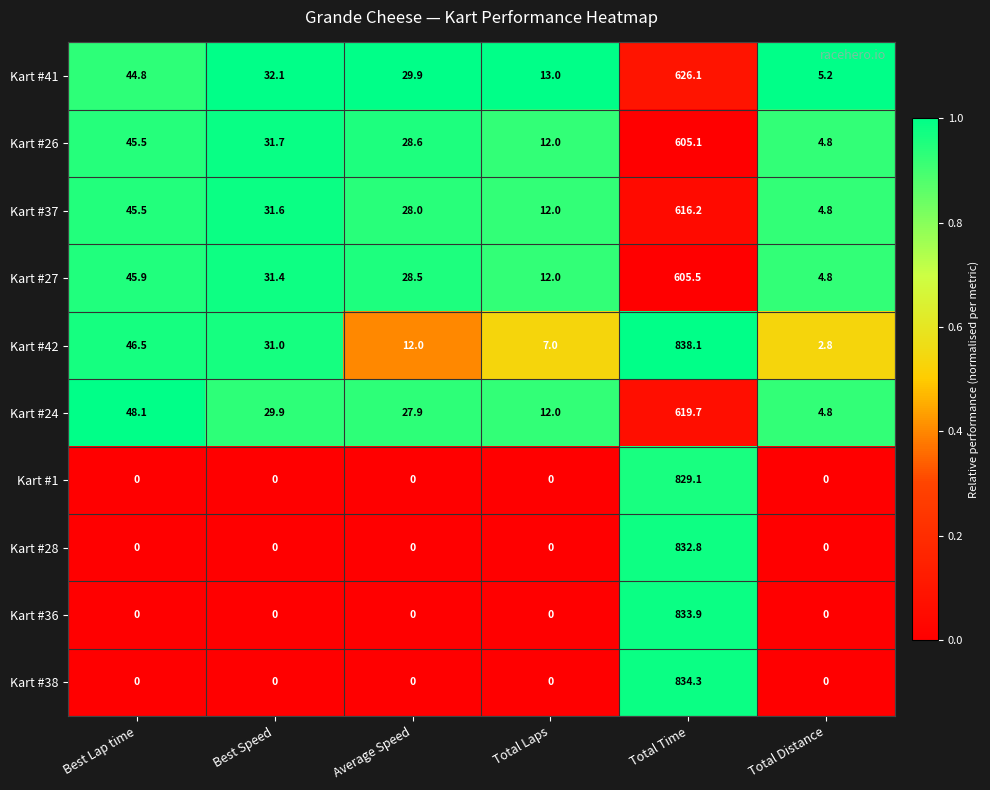

Read the Kart #37 value at Average Speed.

28.0